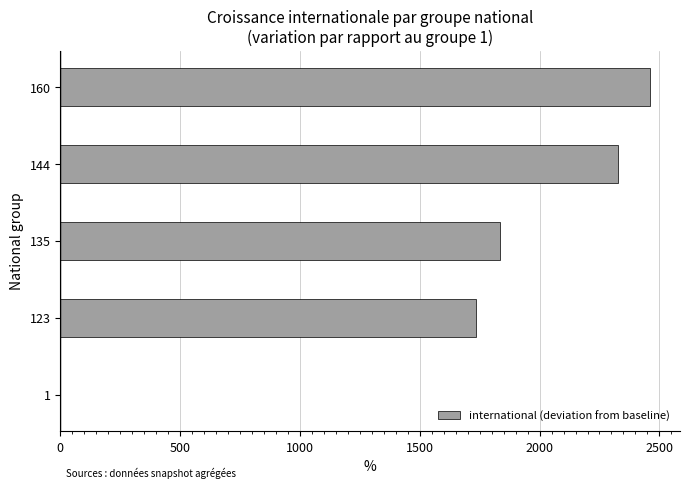

The value at 1 is 0.0. True or false?

True